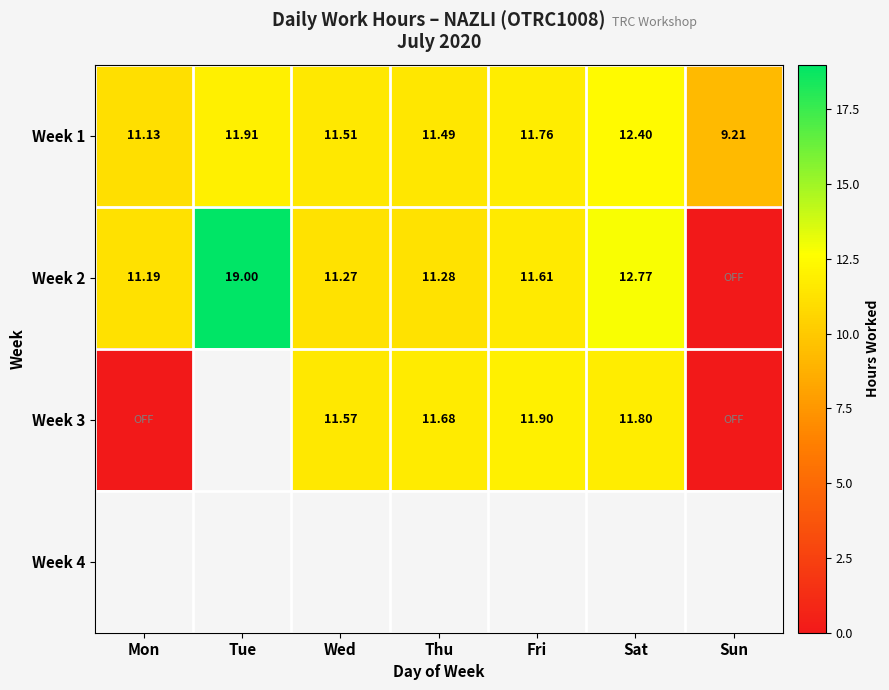

Is the value of Week 3 at Wed greater than the value of Week 2 at Wed?

Yes